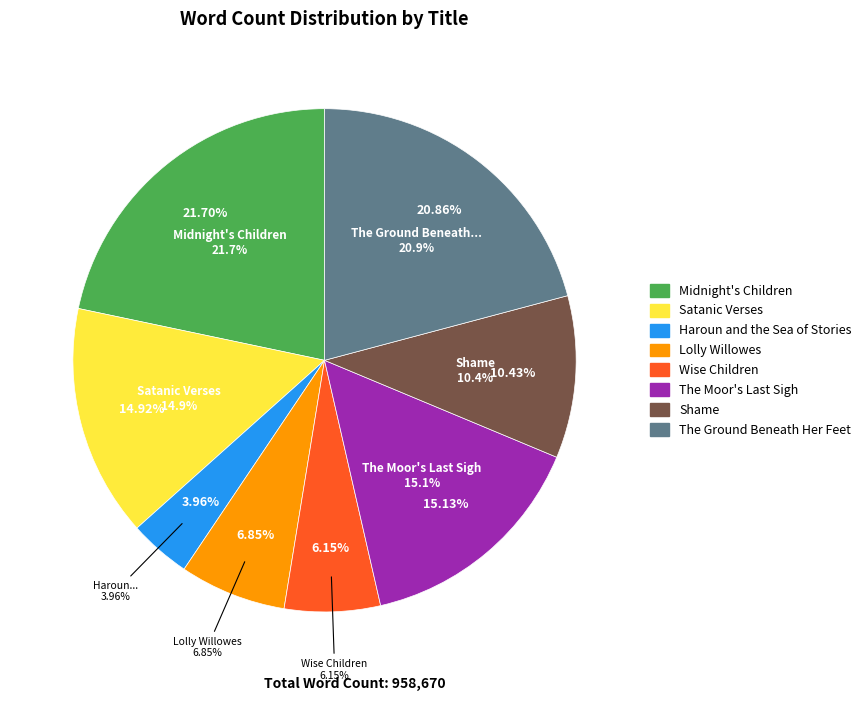

What percentage is the The Ground Beneath Her Feet slice, to the nearest percent?

21%